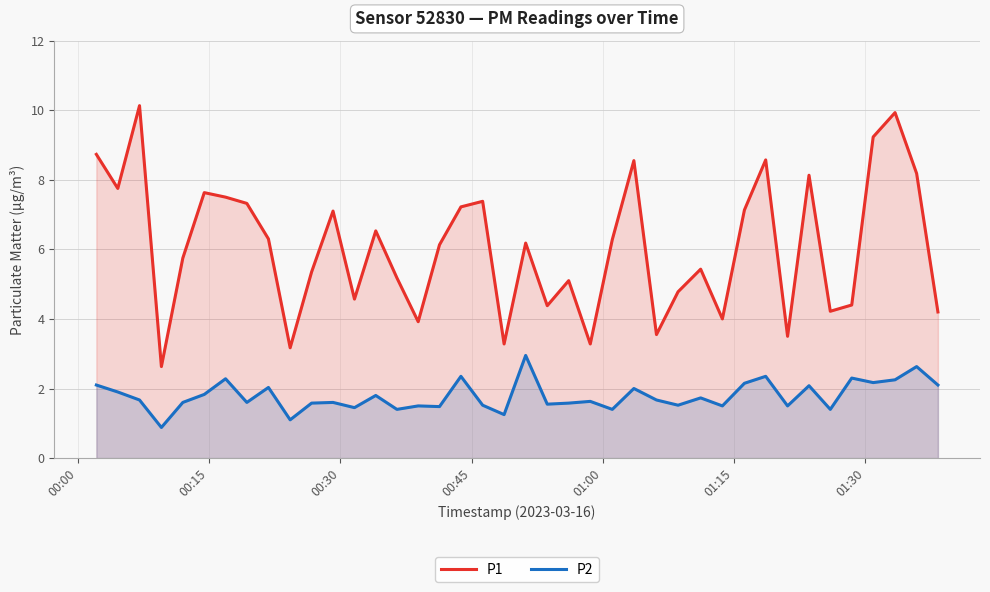

True or false: P2 and P1 cross at least once.

False